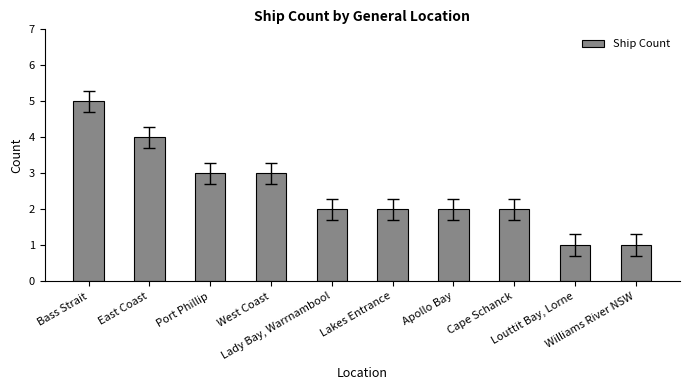

What is the minimum value shown in the chart?

1